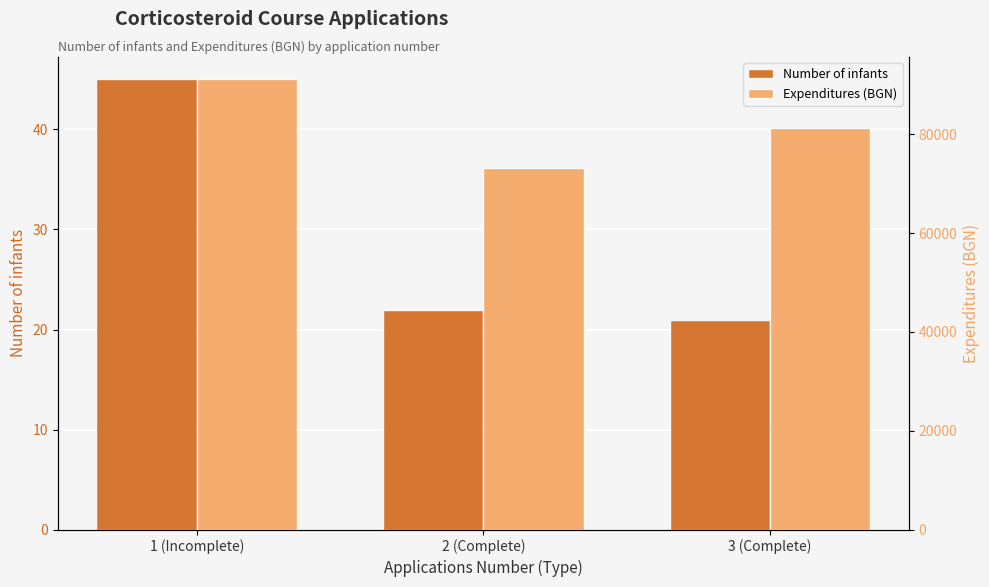

What is the difference between the Number of infants values at 3 (Complete) and 2 (Complete)?

1